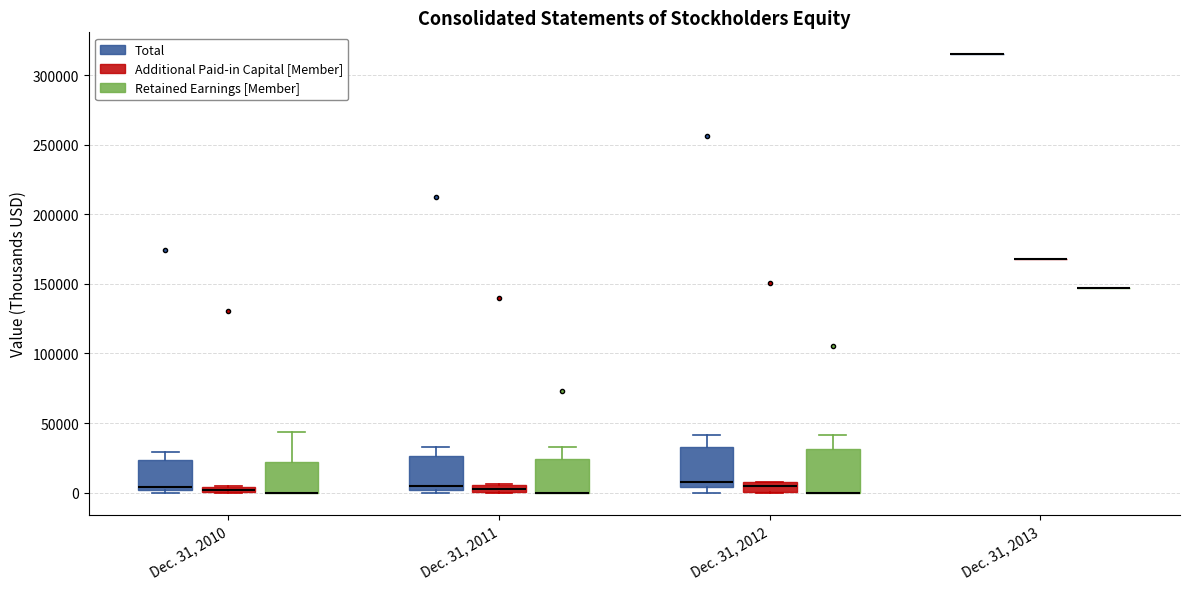

Where does the upper whisker of the box for Dec. 31, 2011 (Retained Earnings [Member]) end on the y-axis? The values are not printed on the chart, so give them approximately, as read against the axis.

35000